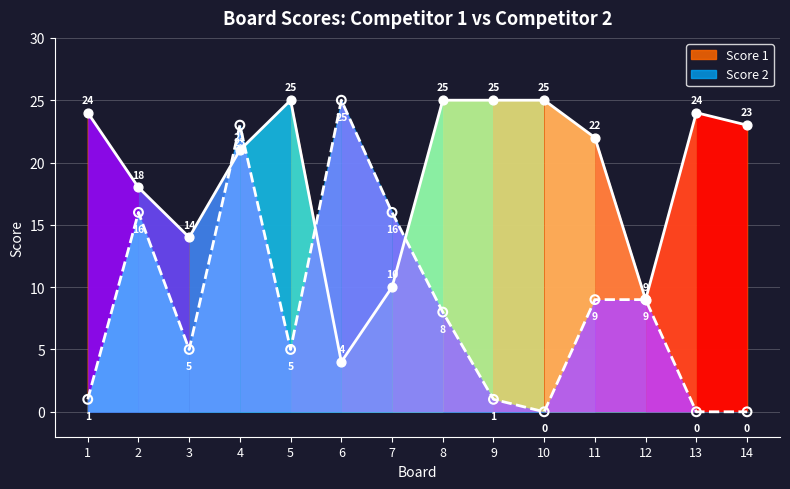

Which series contains the lowest Y value?

Score 2